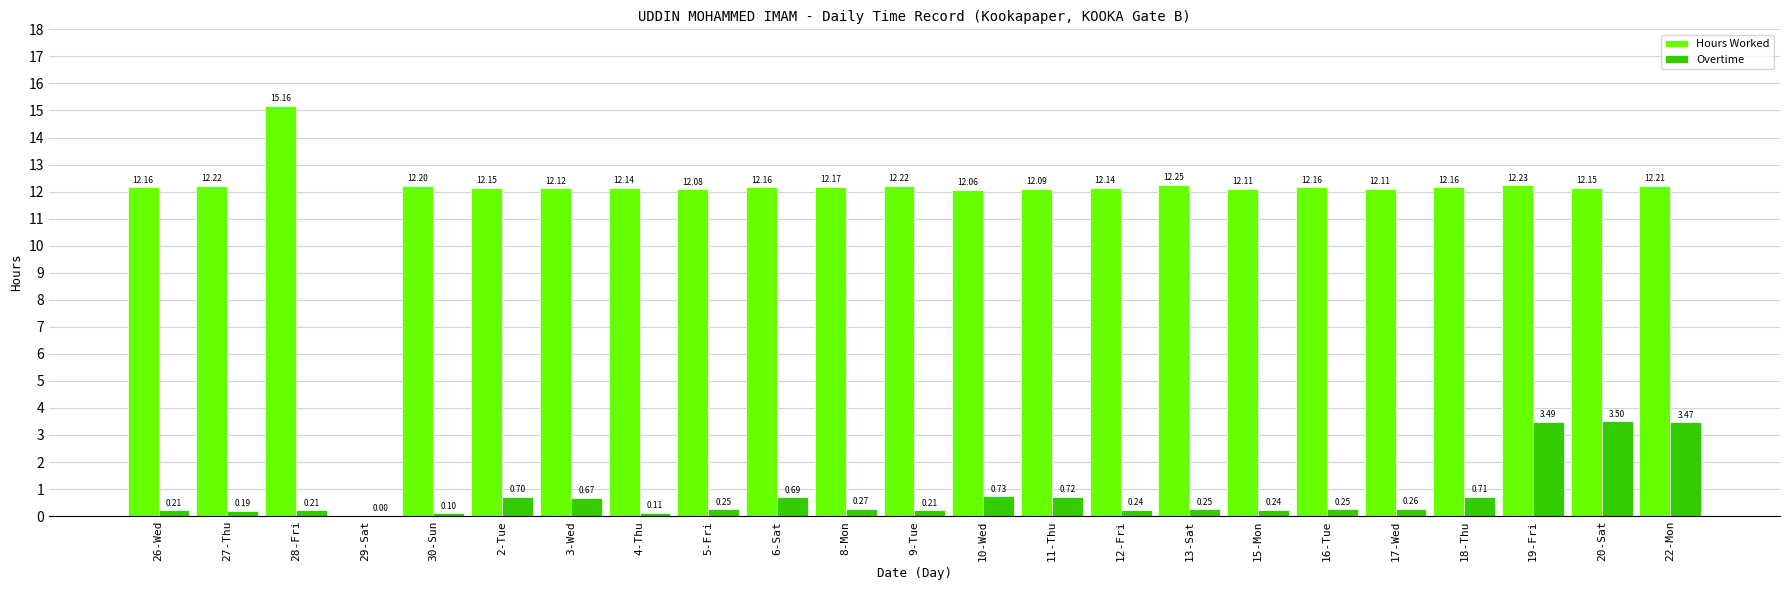

Are the bars grouped side by side (vs. stacked)?

Yes